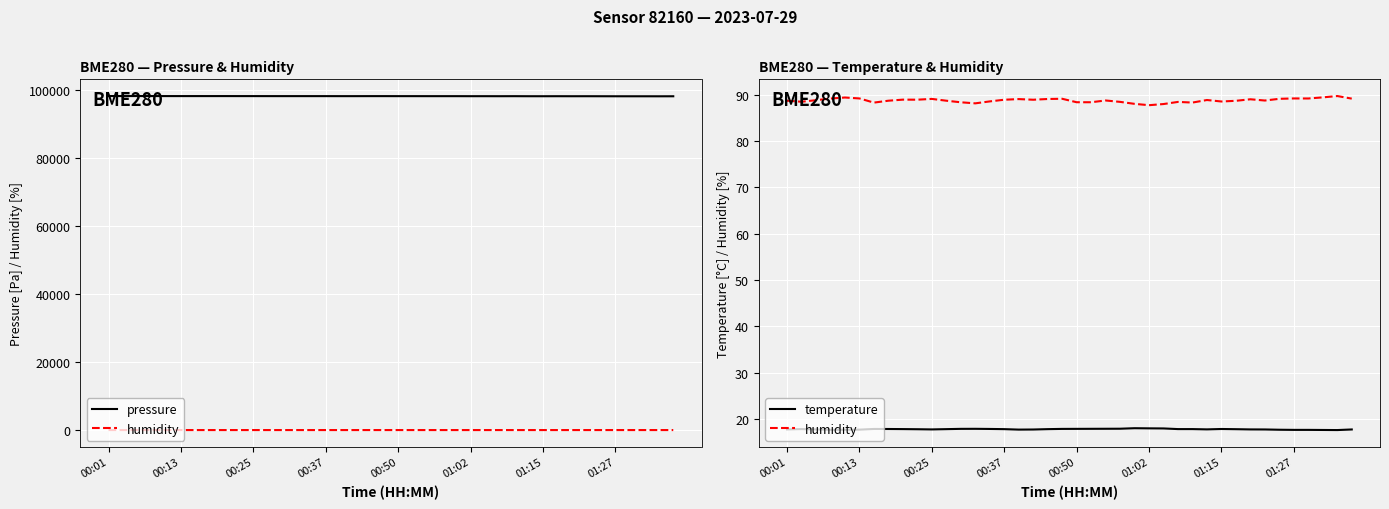

At which category does temperature reach its first local valley?

00:37